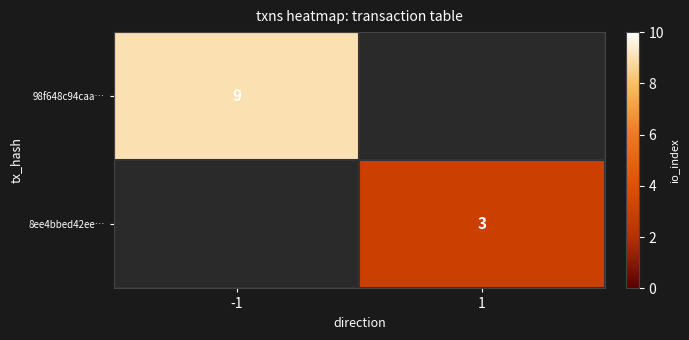

Is it true that 98f648c94caa… equals 9 at -1?

True